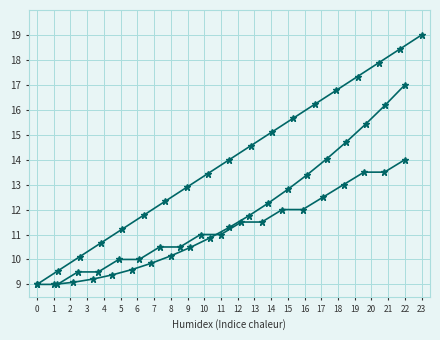

What is the value of the AIS Students point at the 17th from the left?

17.9